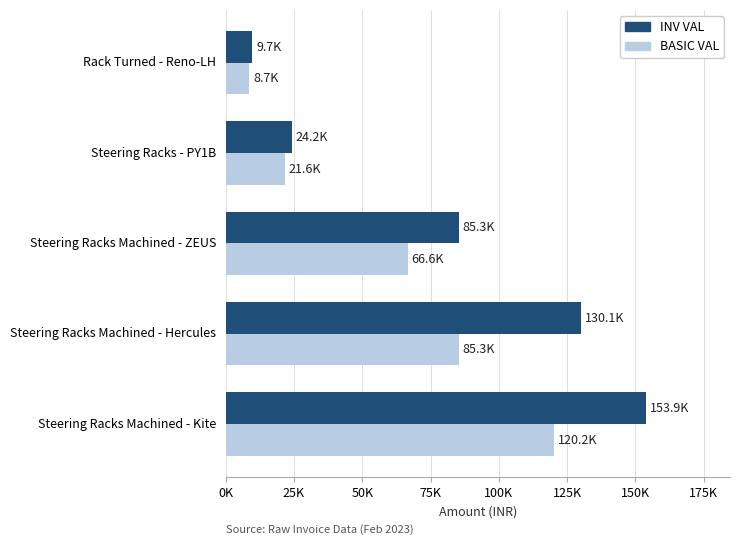

What is the value of the INV VAL bar at the 3rd from the left?

85254.4